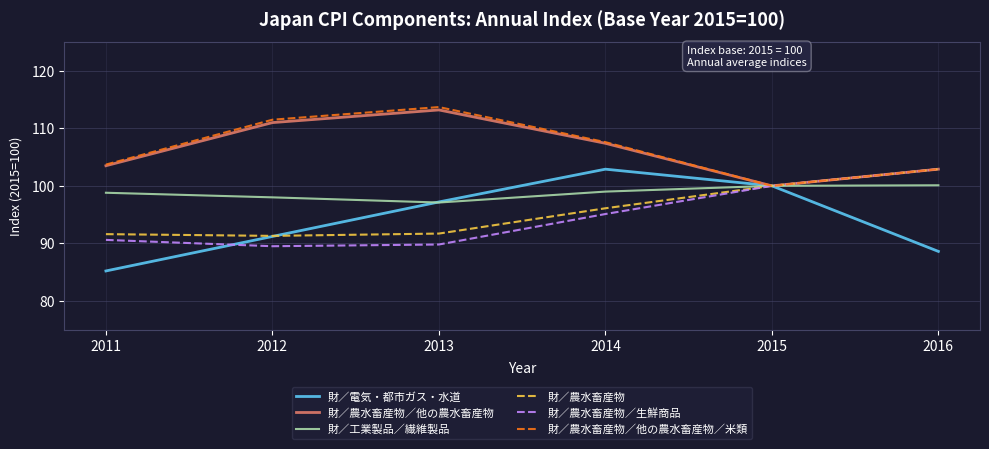

What is the difference between the 財／工業製品／繊維製品 values at 2011 and 2012?

0.8